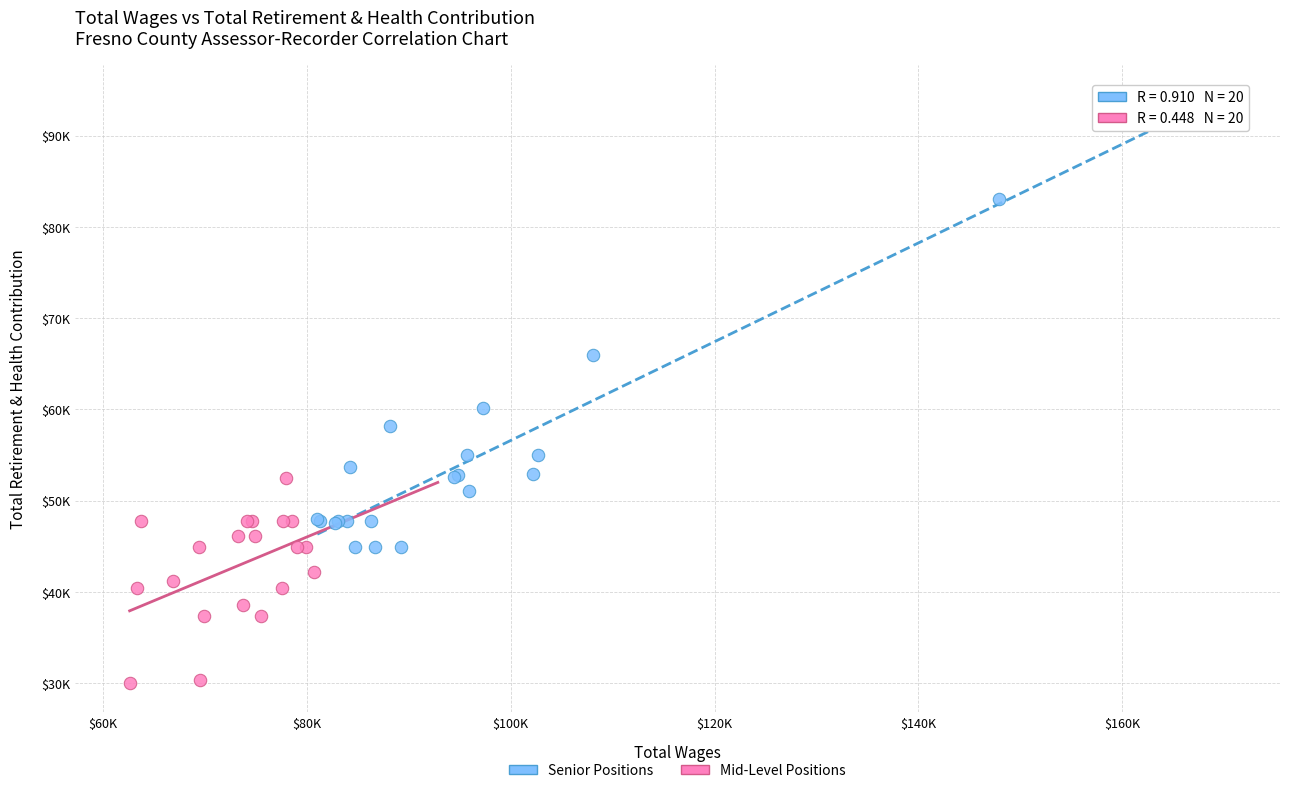

What are all the series names shown in the legend?

Senior Positions, Mid-Level Positions